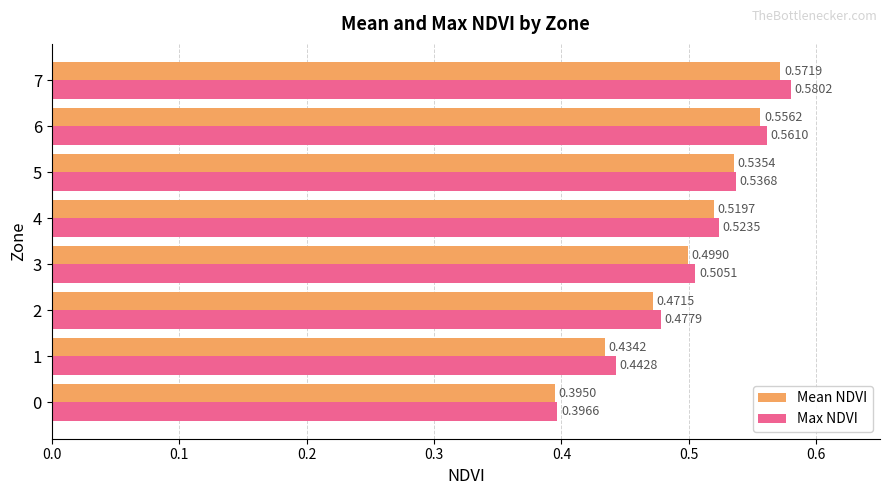

Which series has the largest total across all categories?

Max NDVI